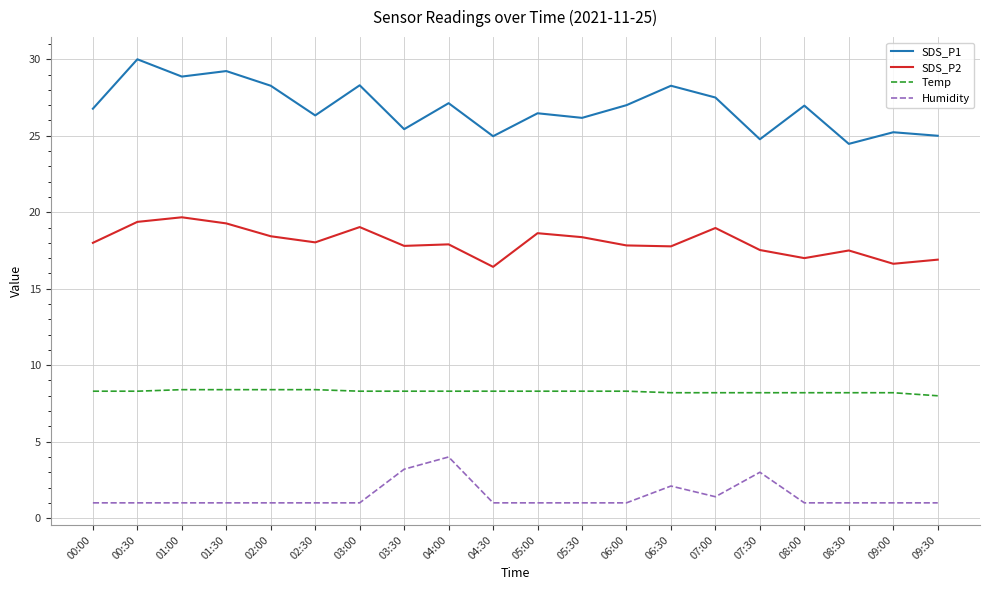

The value of SDS_P2 at 02:30 is 18.0. True or false?

True